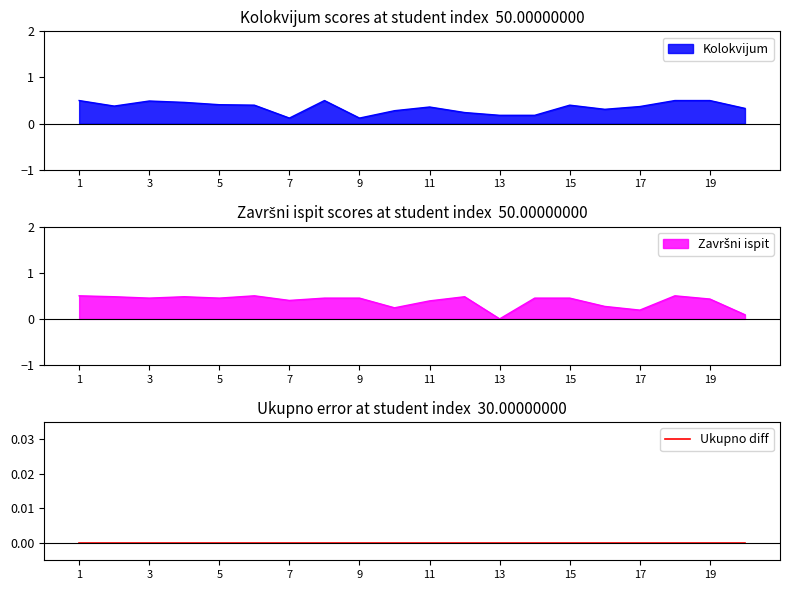

How many Kolokvijum values are between 0 and 1?

20